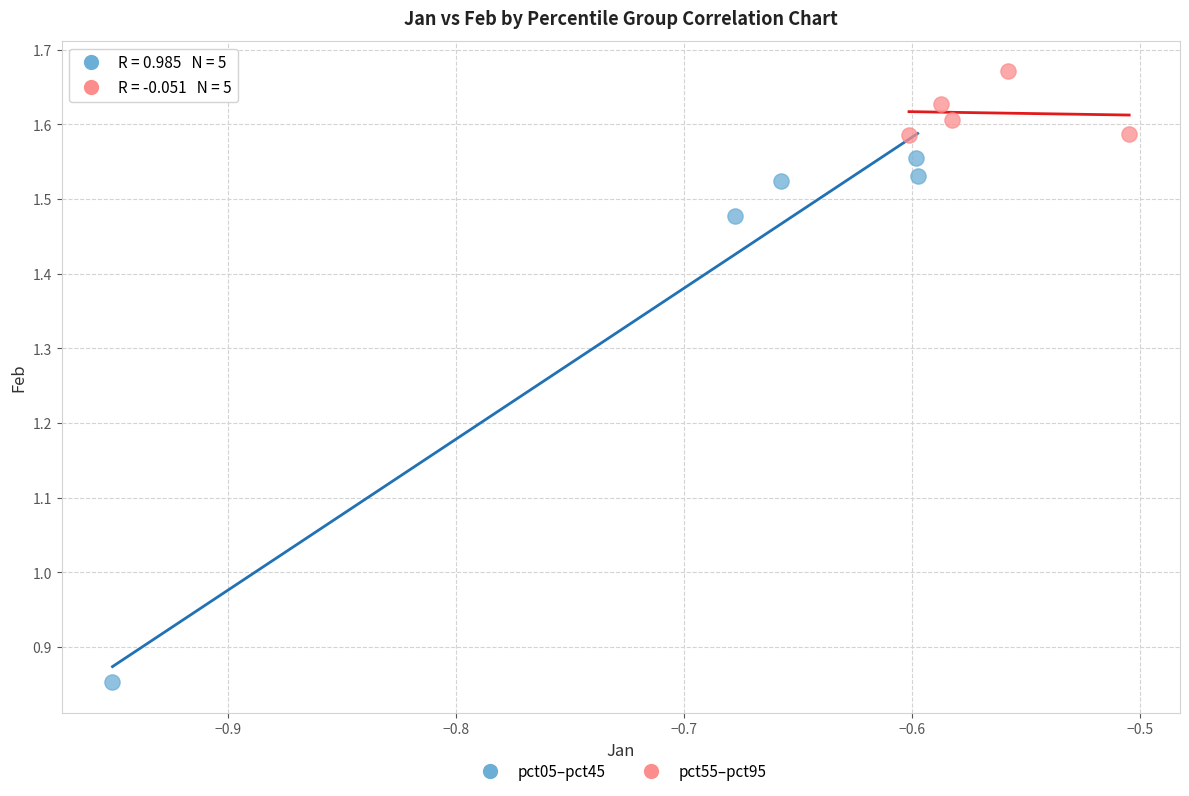

What are all the series names shown in the legend?

pct05–pct45, pct55–pct95